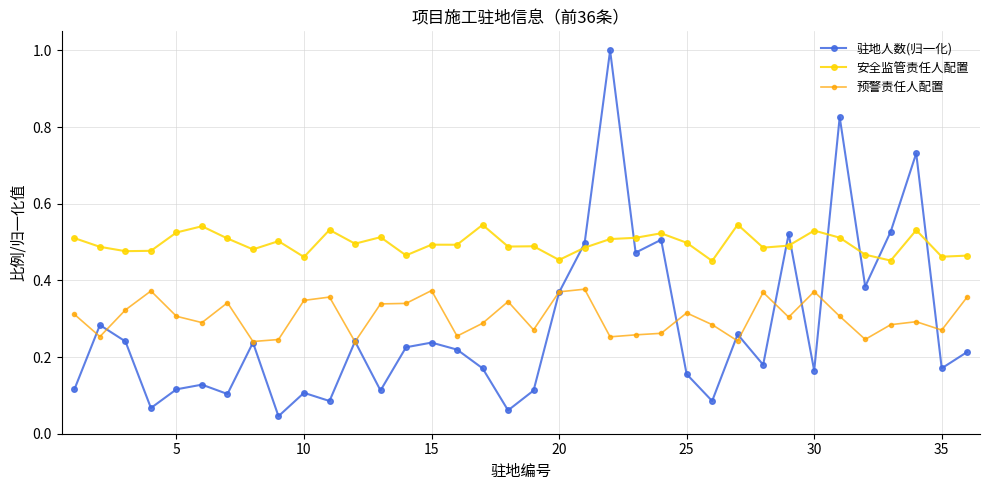

At how many categories does at least one series exceed 0?

36